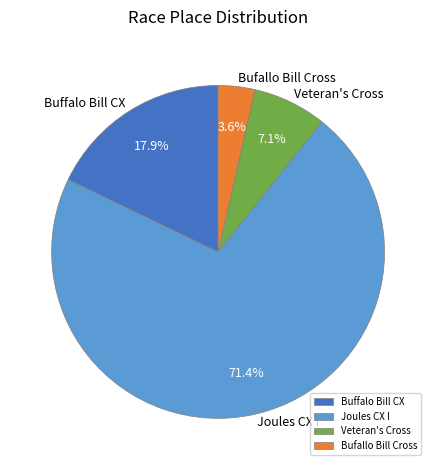

Which slice is the largest?

Joules CX I